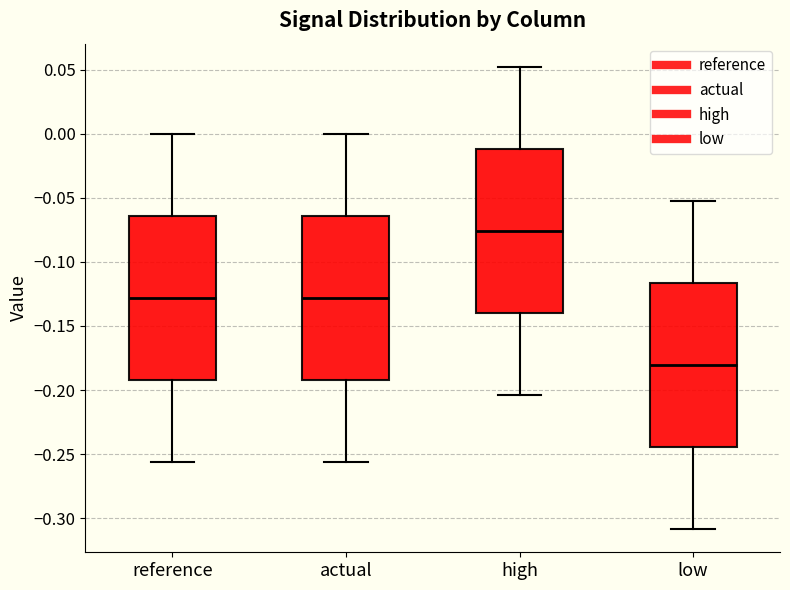

Where does the upper whisker of the box for high end on the y-axis? The values are not printed on the chart, so give them approximately, as read against the axis.

0.050